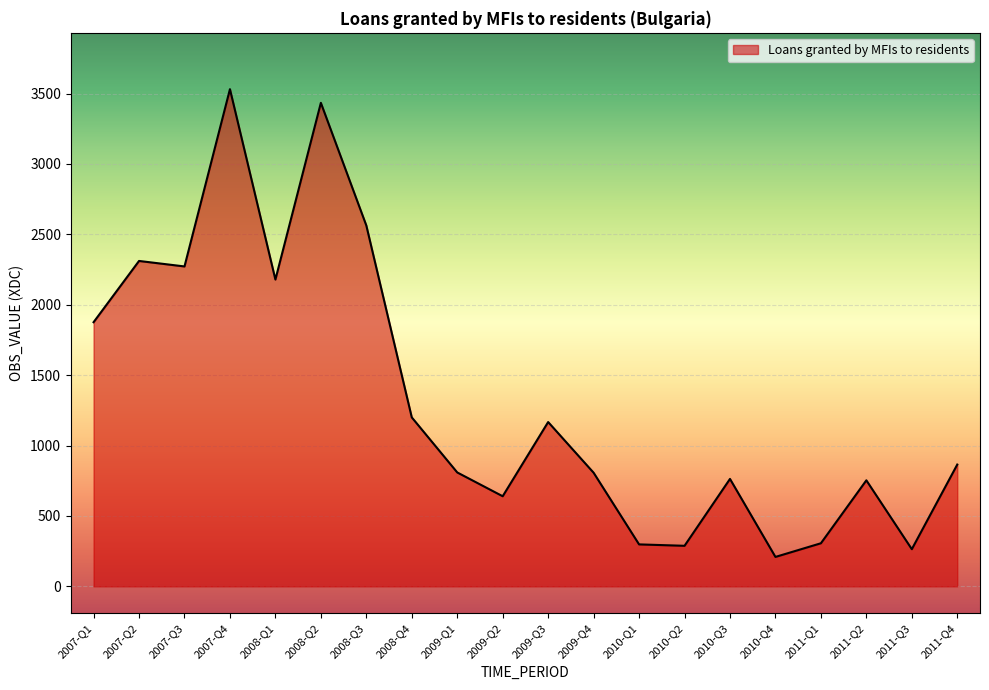

What is the minimum value shown in the chart?

209